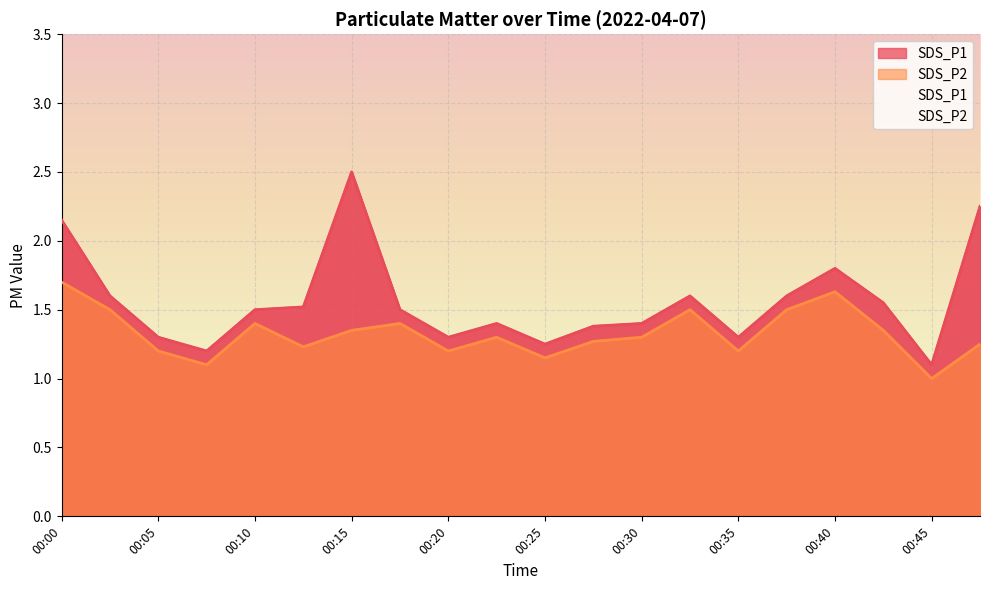

What is the highest value of the SDS_P1 series?

2.5